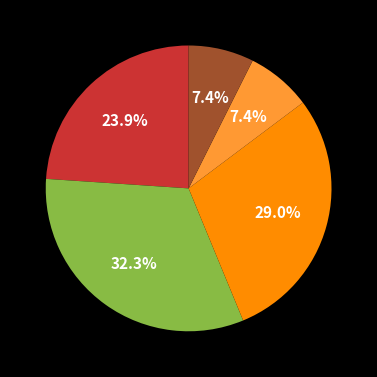

Is there any slice that represents more than half of the pie?

No